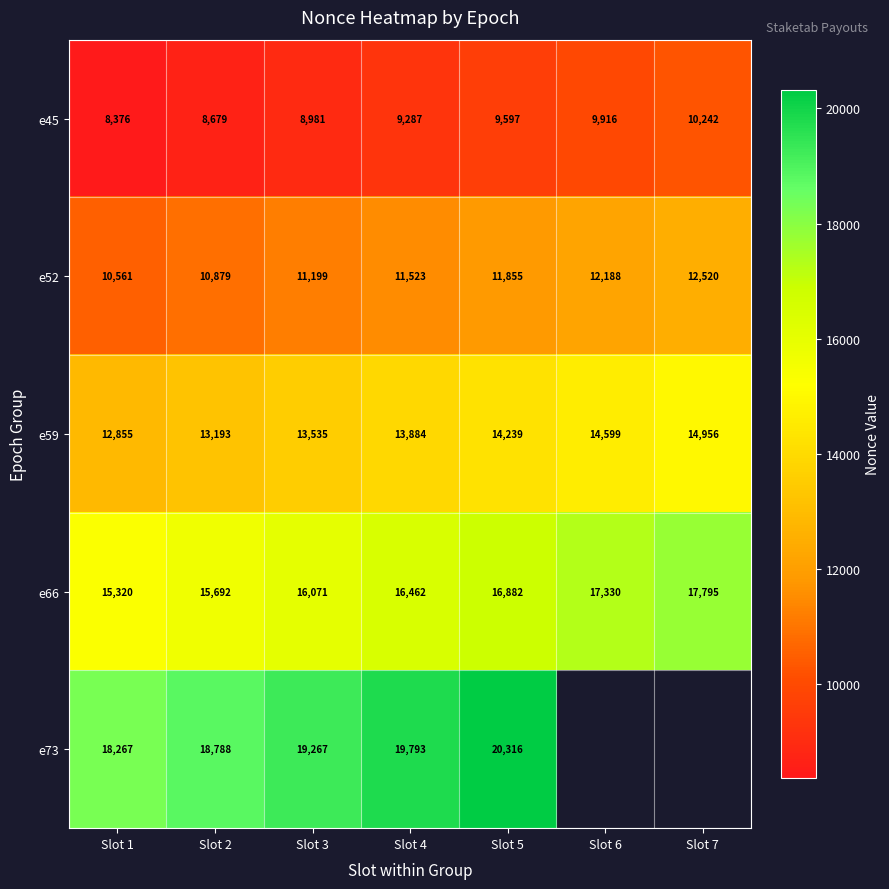

How many values in the e66 series are below 16462?

3